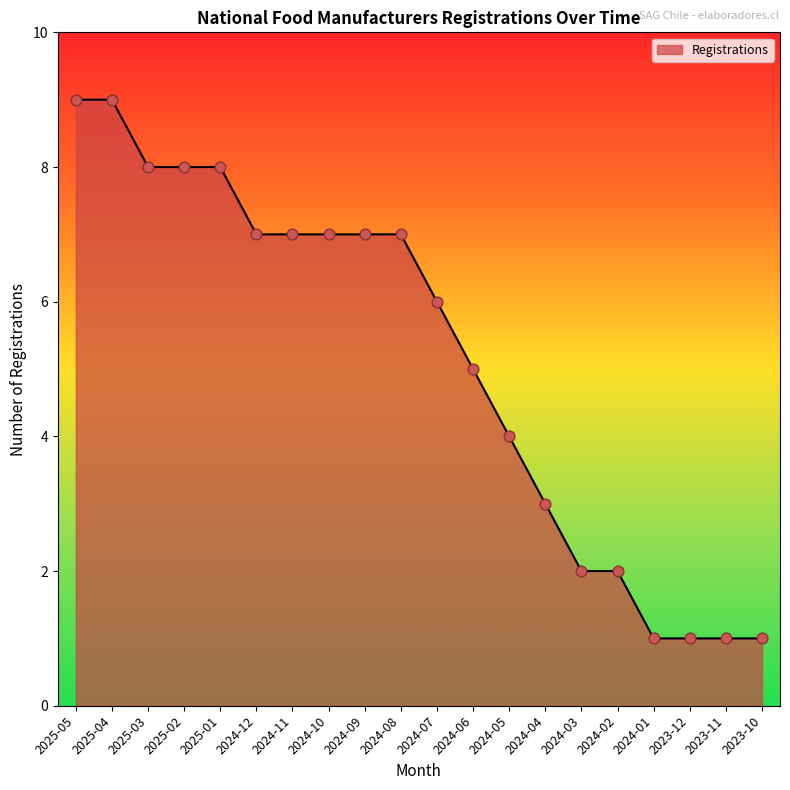

What is the change in value from 2025-02 to 2024-02?

-6